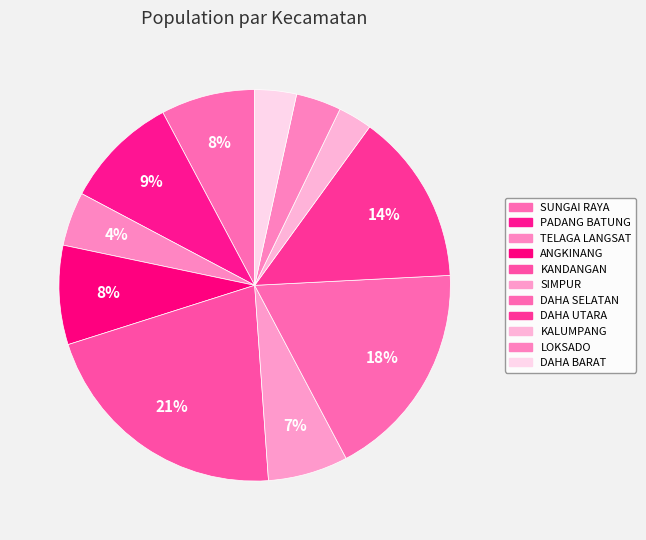

To the nearest percent, what is the difference between the largest and smallest slice percentages?

18%